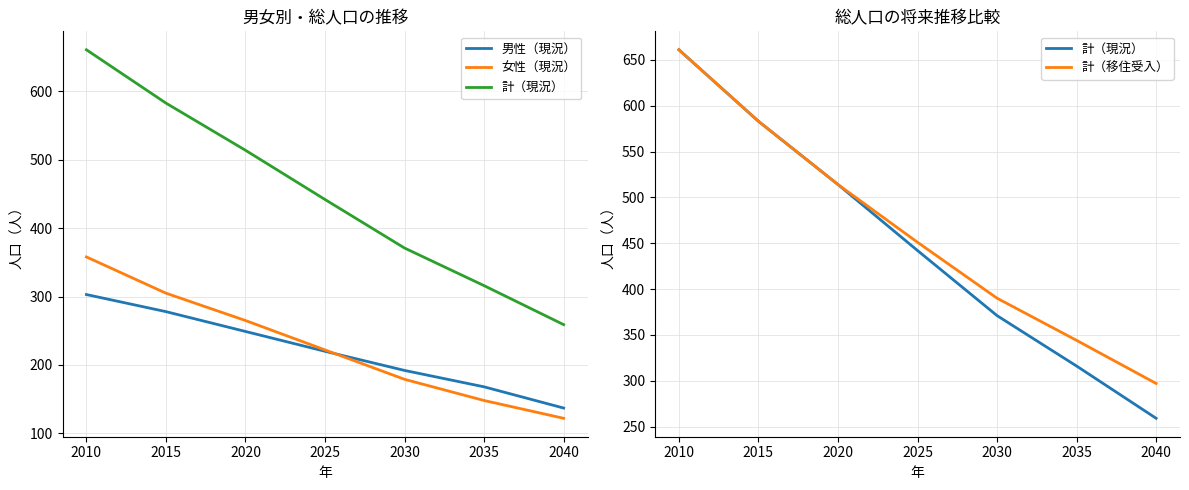

What is the difference between the maximum and second lowest values in the 計（移住受入） series?

317